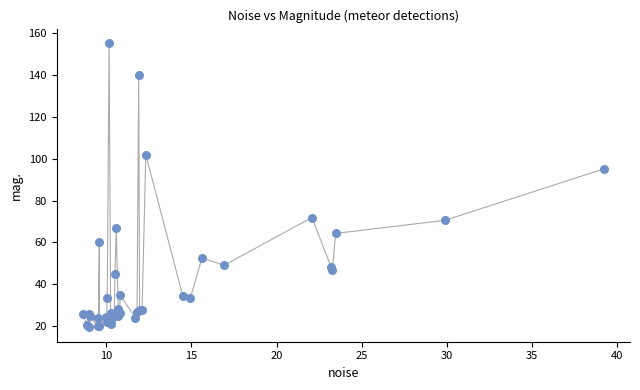

What Y value in the scatter plot is closest to 87?

95.2